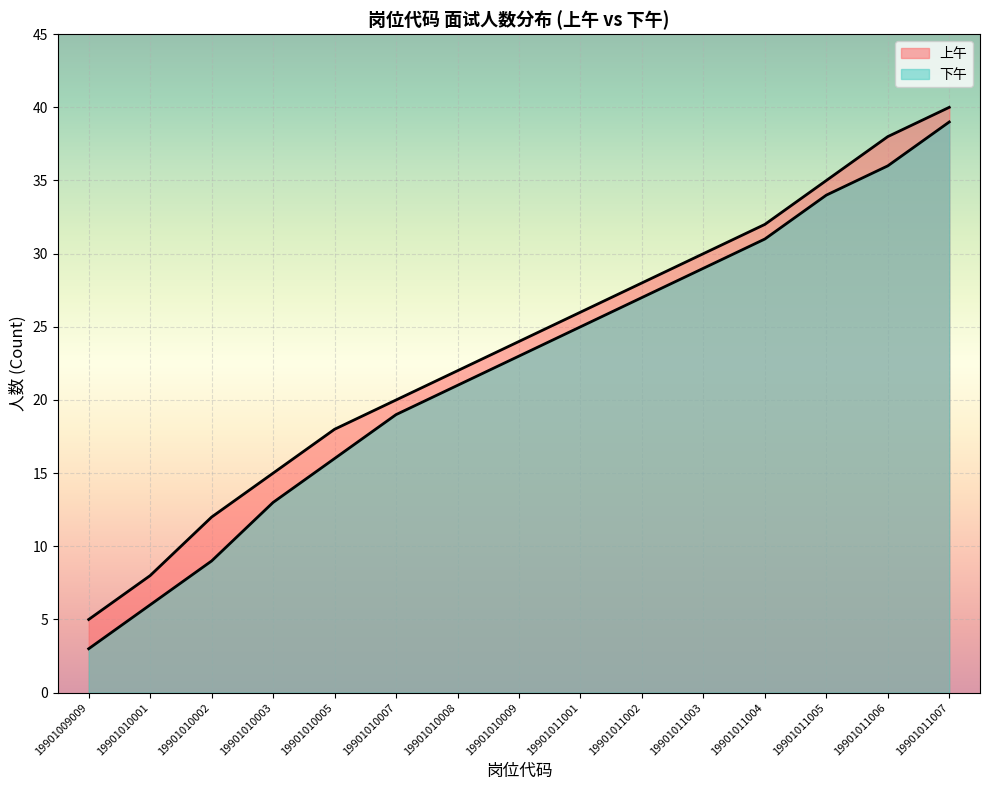

What is the difference between the maximum and minimum values in the 上午 series?

35